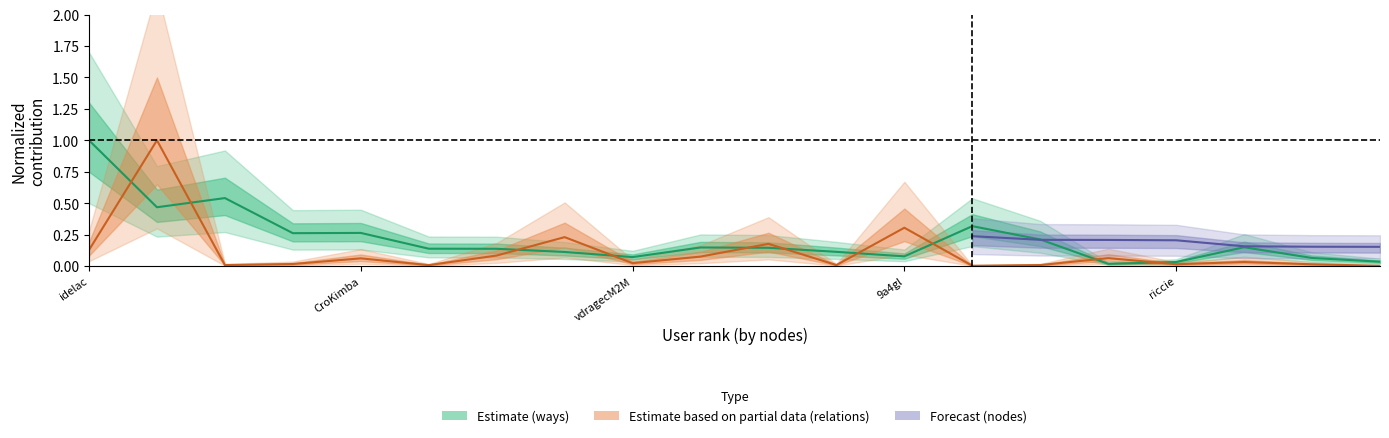

What is the difference between the second highest and minimum values in the ways series?

0.5